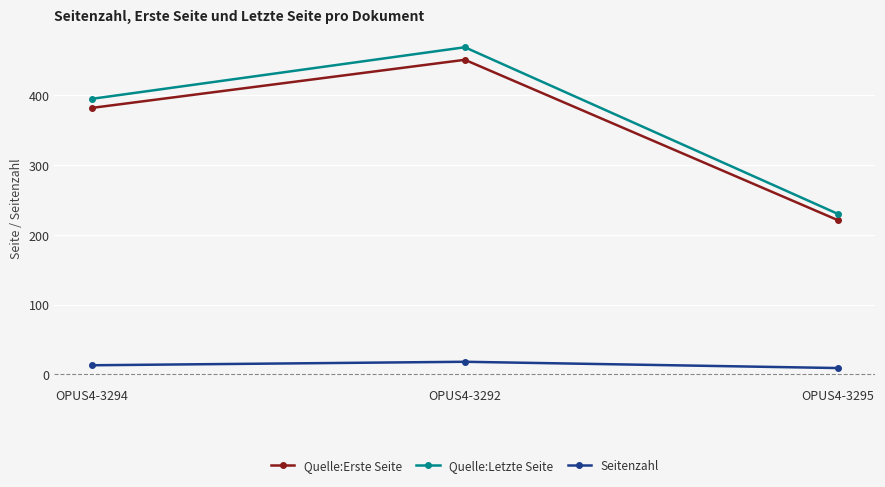

Which series has the widest spread of values?

Quelle:Letzte Seite